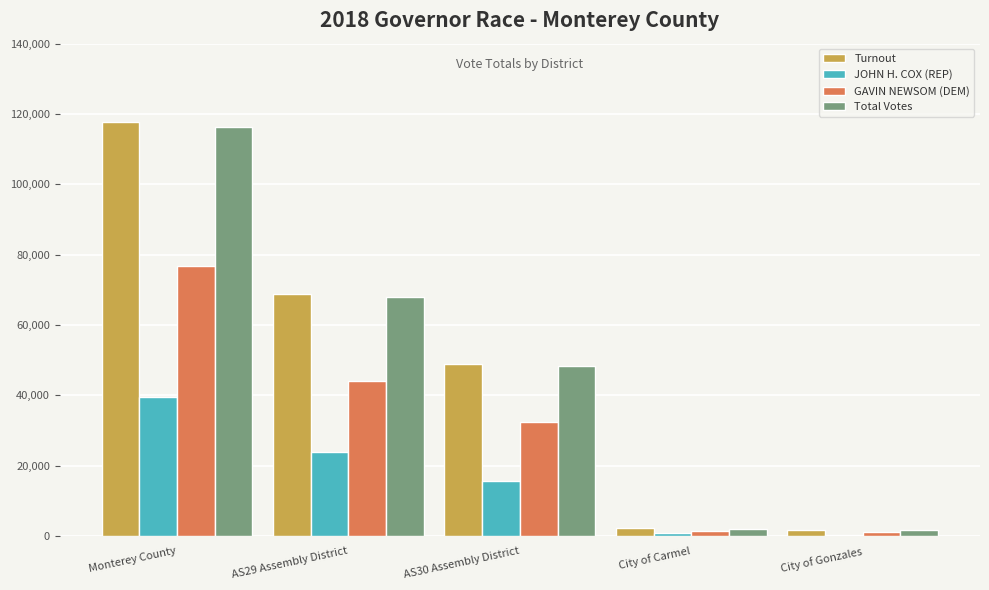

What is the sum of the Total Votes values at City of Gonzales and AS29 Assembly District?

69601